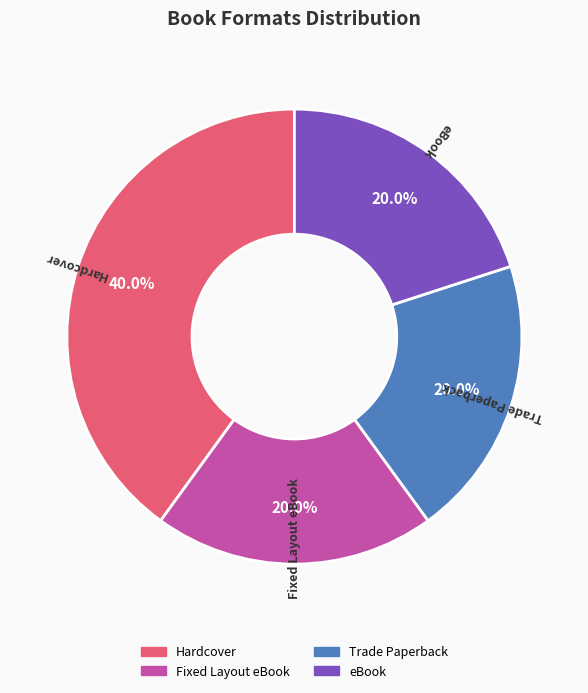

To the nearest percent, what is the difference between the largest and smallest slice percentages?

20%